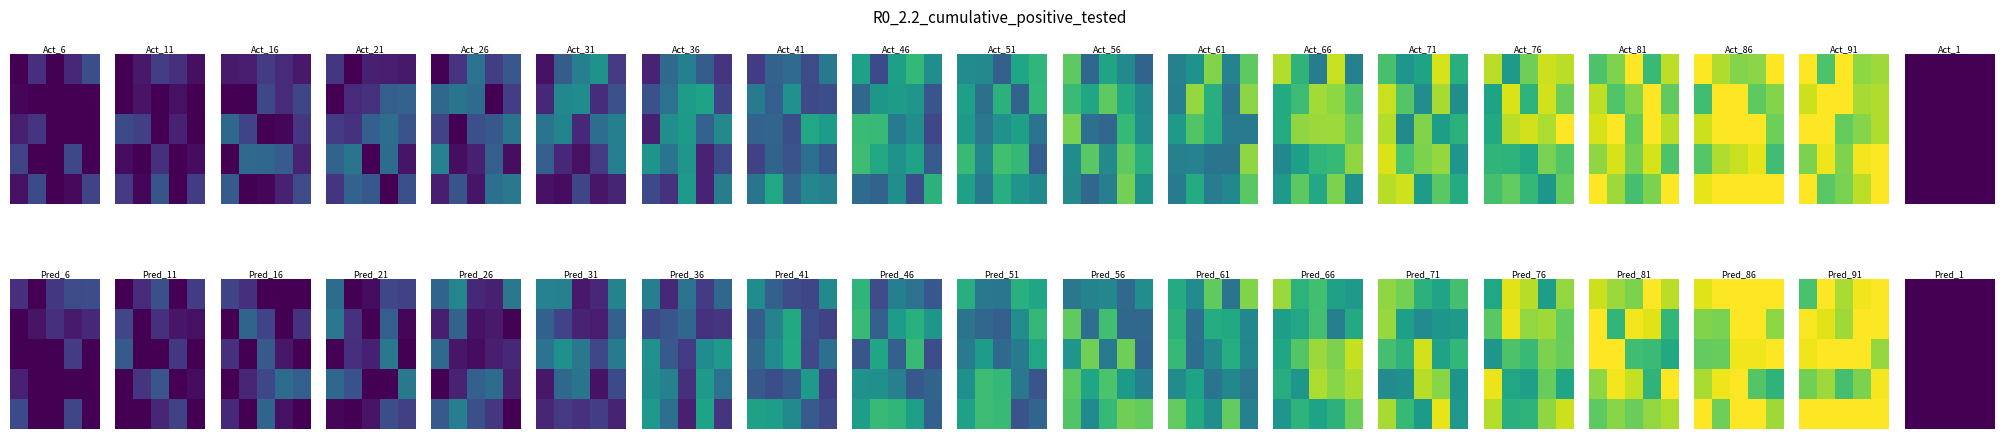

True or false: 00017 has a value of 0 at 6.

False